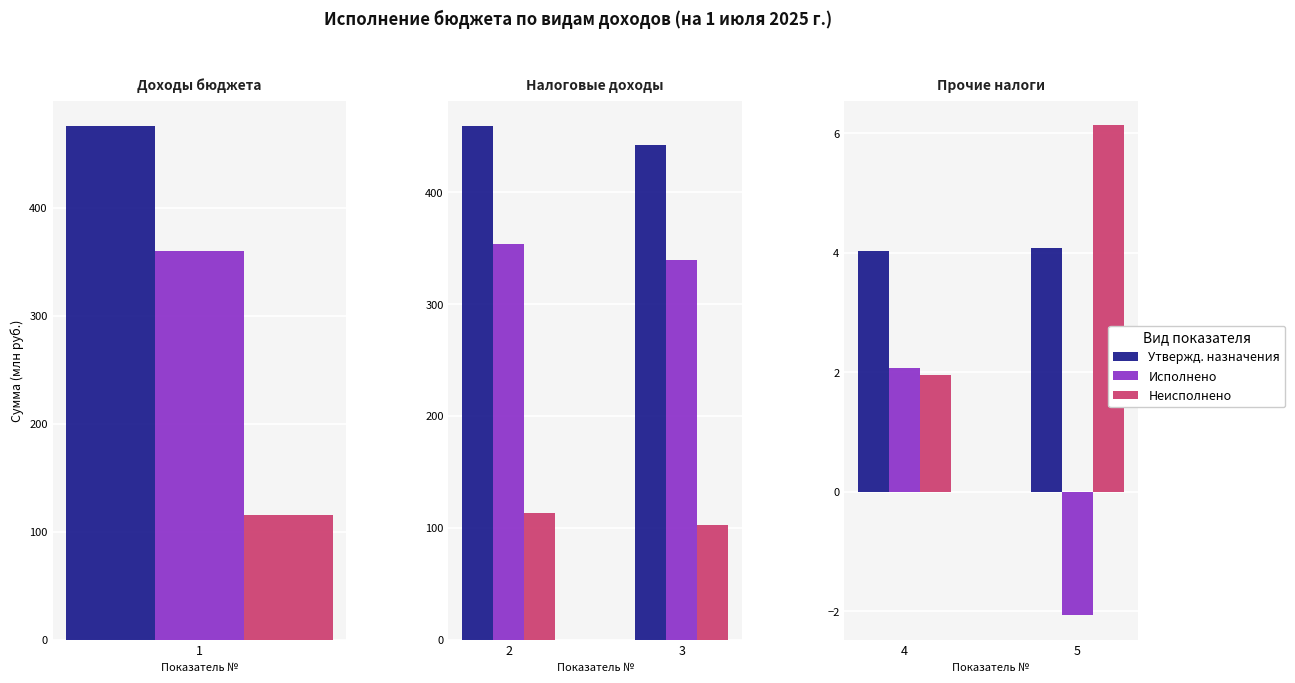

How many bars are there in each group?

3